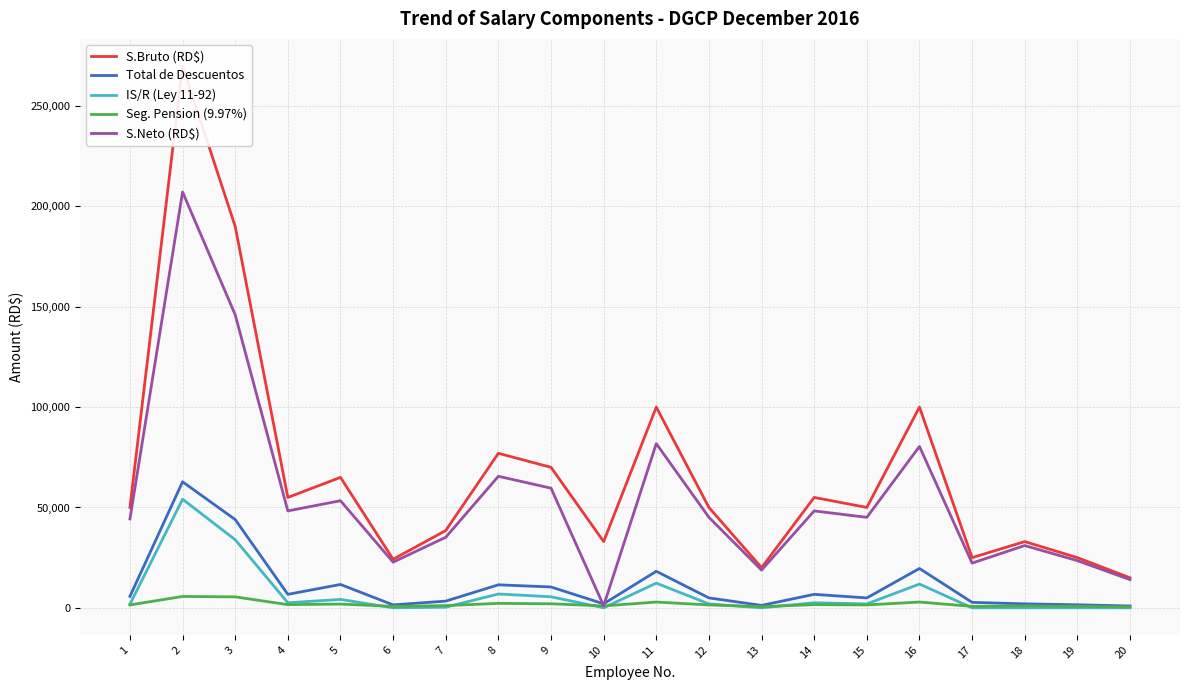

True or false: Seg. Pension (9.97%) and Total de Descuentos intersect in this chart.

False